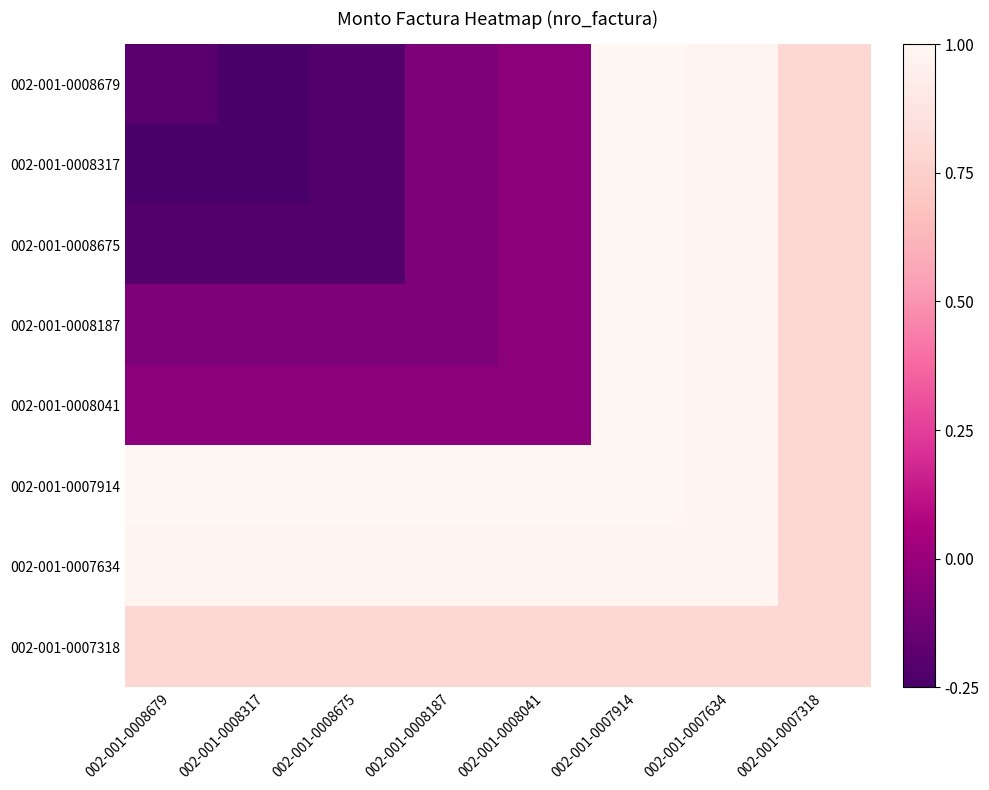

Reading left to right, list all the values displayed in this chart.

002-001-0008679: 002-001-0008679=-0.2	002-001-0008317=-0.2	002-001-0008675=-0.2	002-001-0008187=-0.1	002-001-0008041=-0.0	002-001-0007914=1.0	002-001-0007634=1.0	002-001-0007318=0.8
002-001-0008317: 002-001-0008679=-0.2	002-001-0008317=-0.2	002-001-0008675=-0.2	002-001-0008187=-0.1	002-001-0008041=-0.0	002-001-0007914=1.0	002-001-0007634=1.0	002-001-0007318=0.8
002-001-0008675: 002-001-0008679=-0.2	002-001-0008317=-0.2	002-001-0008675=-0.2	002-001-0008187=-0.1	002-001-0008041=-0.0	002-001-0007914=1.0	002-001-0007634=1.0	002-001-0007318=0.8
002-001-0008187: 002-001-0008679=-0.1	002-001-0008317=-0.1	002-001-0008675=-0.1	002-001-0008187=-0.1	002-001-0008041=-0.0	002-001-0007914=1.0	002-001-0007634=1.0	002-001-0007318=0.8
002-001-0008041: 002-001-0008679=-0.0	002-001-0008317=-0.0	002-001-0008675=-0.0	002-001-0008187=-0.0	002-001-0008041=-0.0	002-001-0007914=1.0	002-001-0007634=1.0	002-001-0007318=0.8
002-001-0007914: 002-001-0008679=1.0	002-001-0008317=1.0	002-001-0008675=1.0	002-001-0008187=1.0	002-001-0008041=1.0	002-001-0007914=1.0	002-001-0007634=1.0	002-001-0007318=0.8
002-001-0007634: 002-001-0008679=1.0	002-001-0008317=1.0	002-001-0008675=1.0	002-001-0008187=1.0	002-001-0008041=1.0	002-001-0007914=1.0	002-001-0007634=1.0	002-001-0007318=0.8
002-001-0007318: 002-001-0008679=0.8	002-001-0008317=0.8	002-001-0008675=0.8	002-001-0008187=0.8	002-001-0008041=0.8	002-001-0007914=0.8	002-001-0007634=0.8	002-001-0007318=0.8